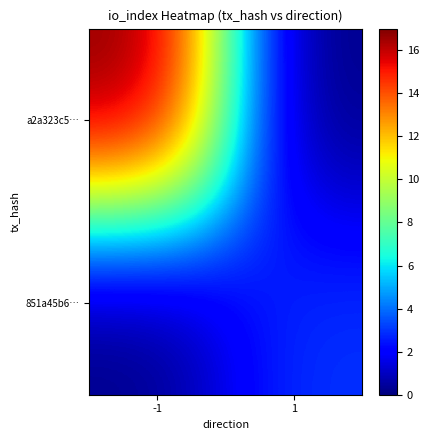

At which category is the sum across all series the highest?

-1